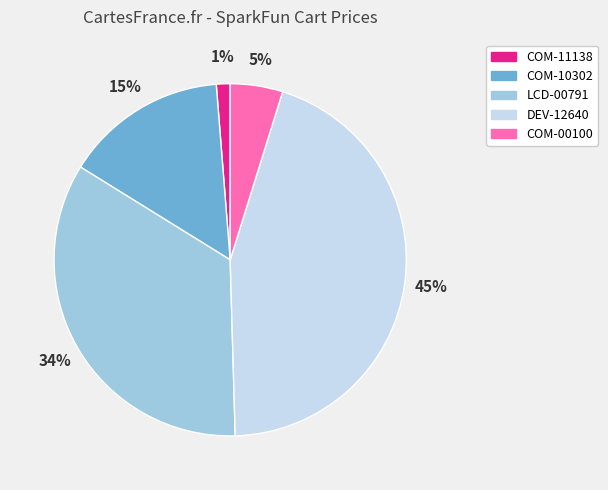

Which slice is the largest?

DEV-12640